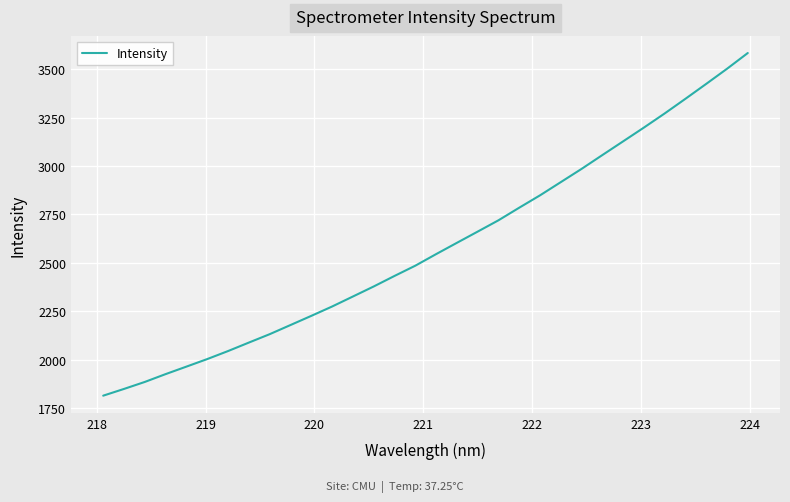

What is the minimum value shown in the chart?

1814.8